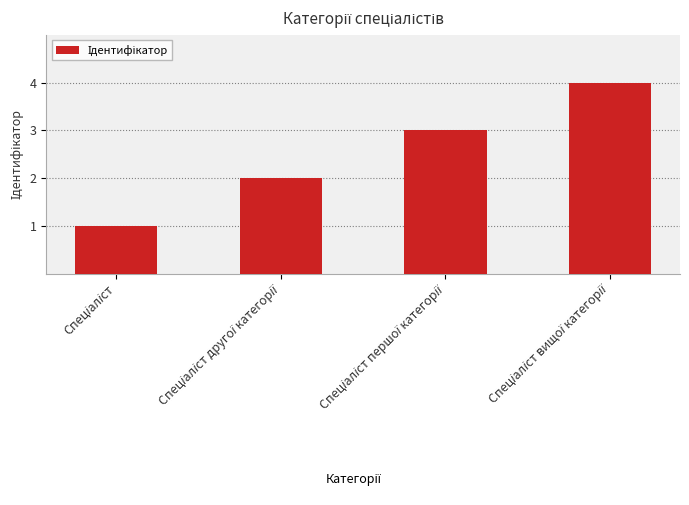

What is the greatest value displayed?

4